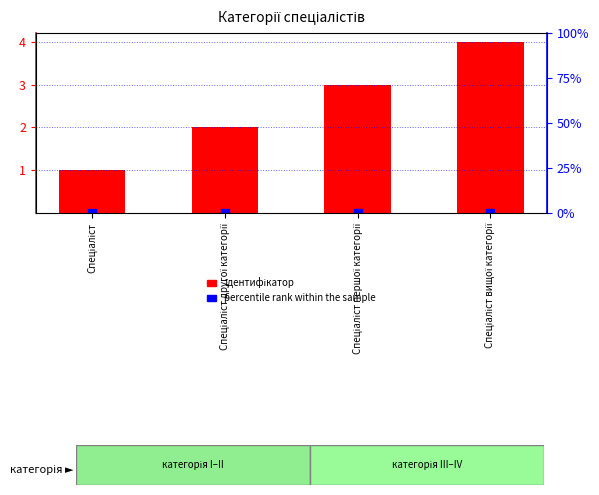

Between Спеціаліст першої категорії and Спеціаліст вищої категорії, which is larger?

Спеціаліст вищої категорії